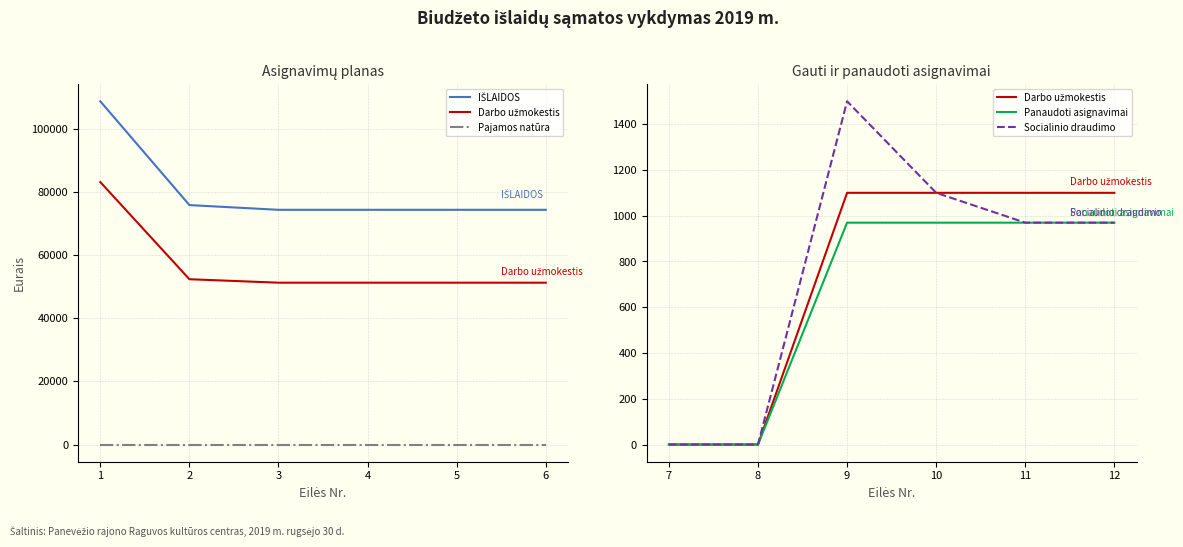

What is the maximum value shown in the chart?

108800.0